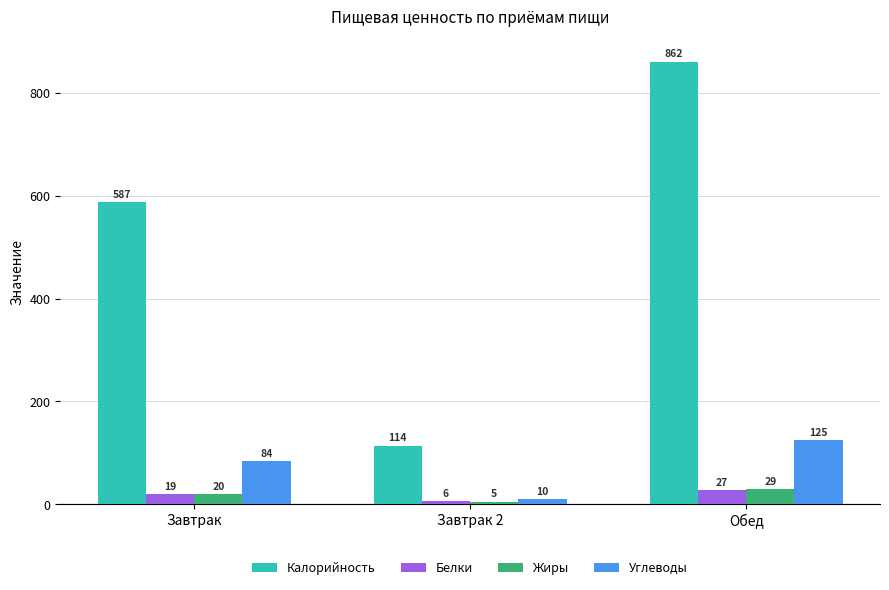

What is the smallest value displayed?

5.0